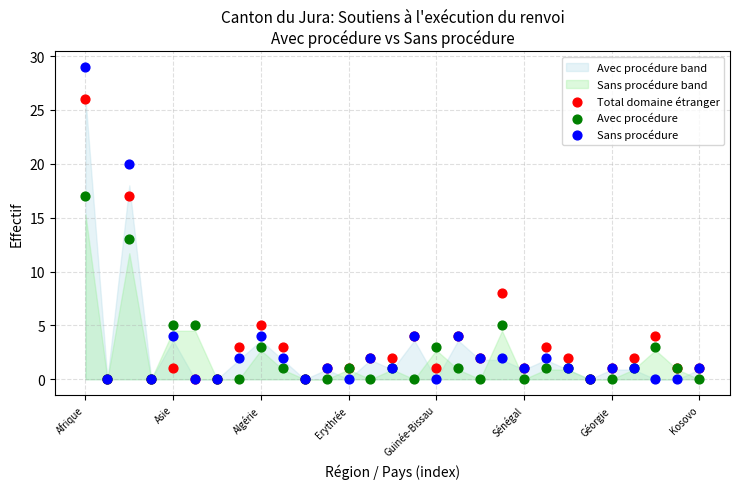

Across all series, what Y value is closest to 14?

13